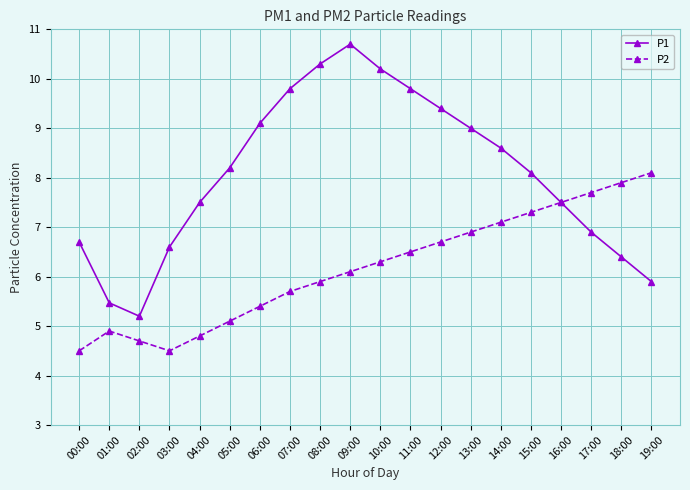

List the series in order of their peak value, highest first.

P1, P2